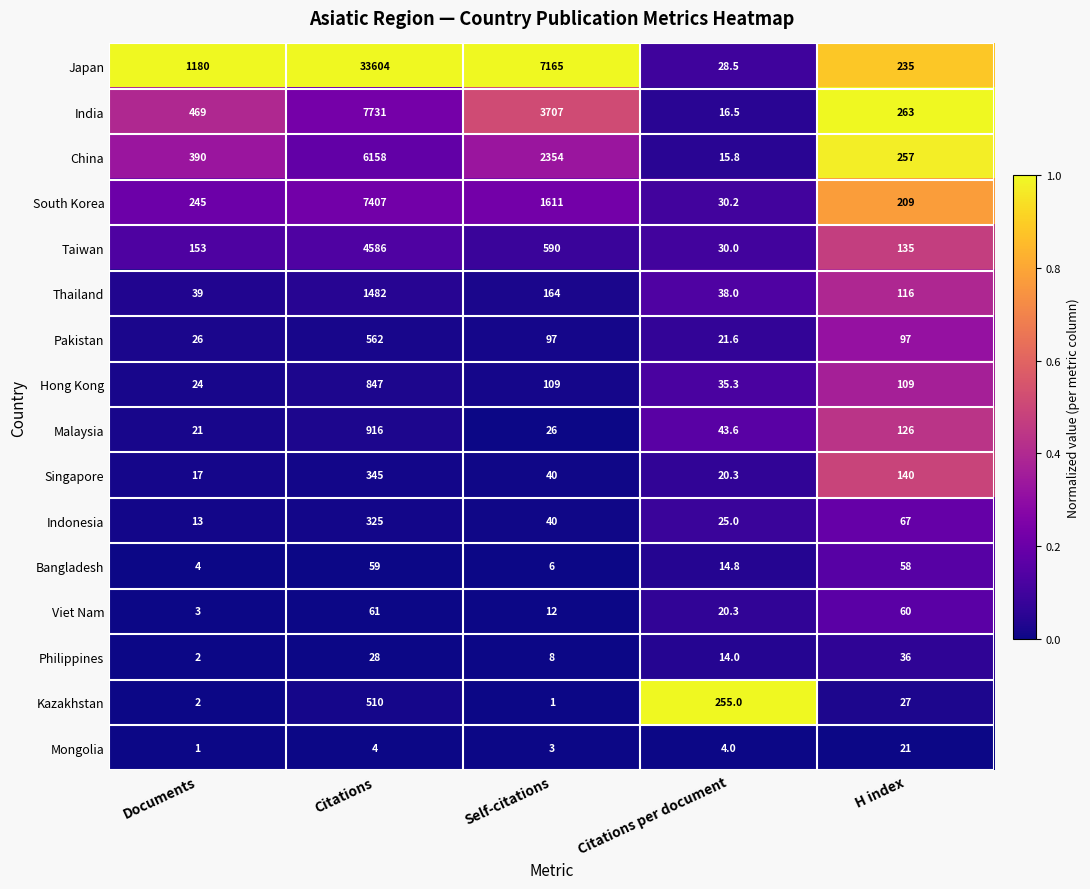

What is the difference between the China values at Documents and H index?

133.0